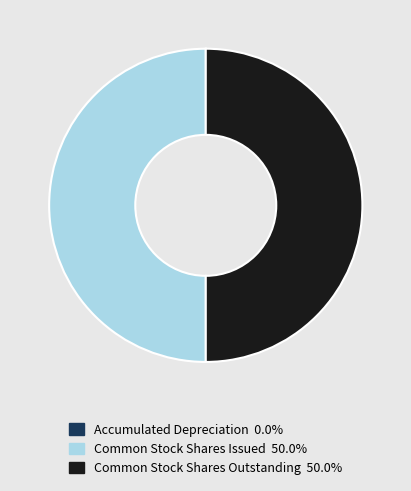

Do Common Stock Shares Issued and Common Stock Shares Outstanding together represent more than half of the pie?

Yes